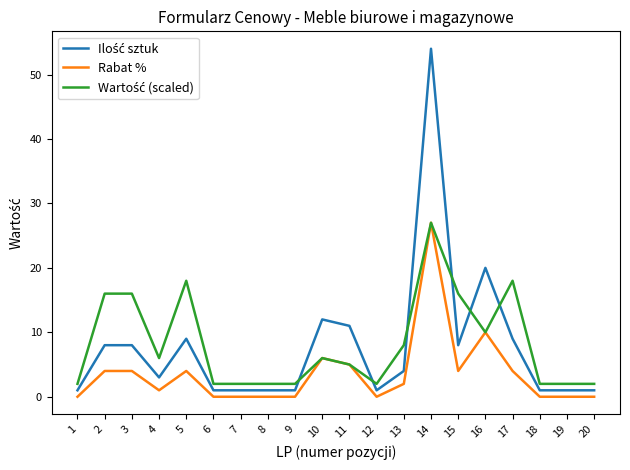

The value of Rabat % at 19 is 0. True or false?

True